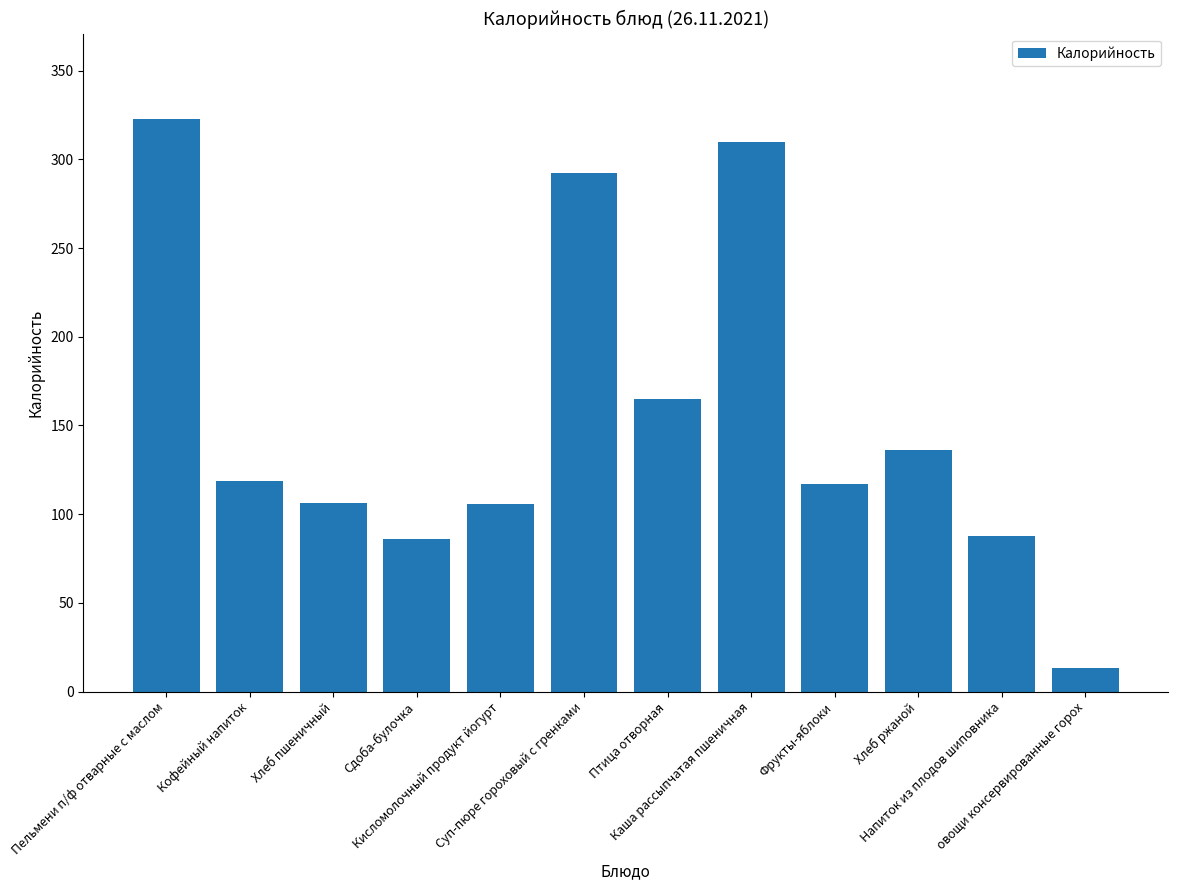

How many data points are less than 118?

6